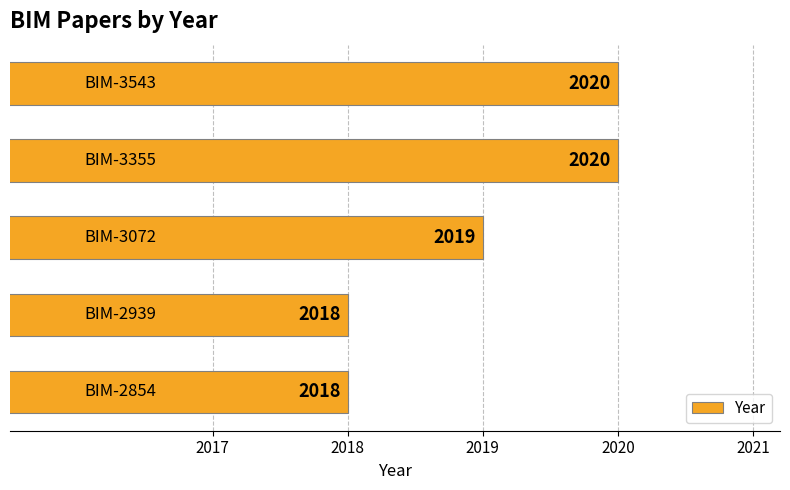

Count the values in the range 2018 to 2020.

5